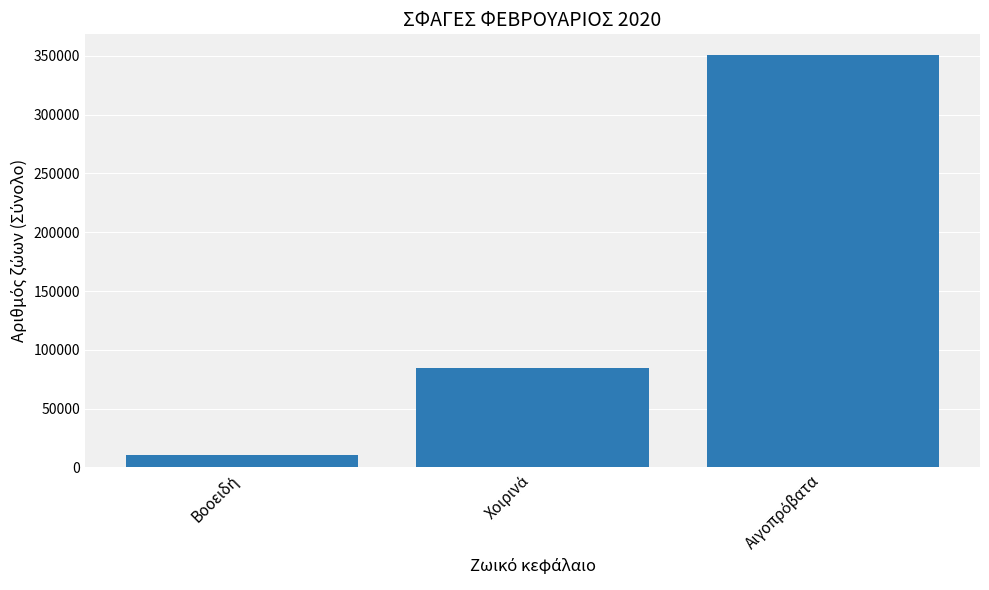

What is the difference between the maximum and minimum values?

340557